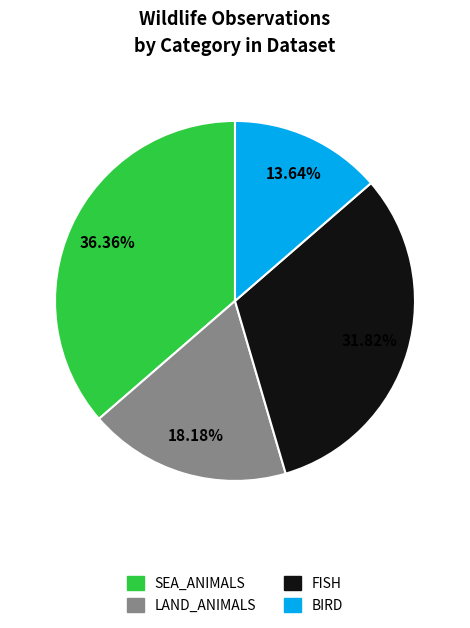

Combined, do BIRD and LAND_ANIMALS account for over 50%?

No